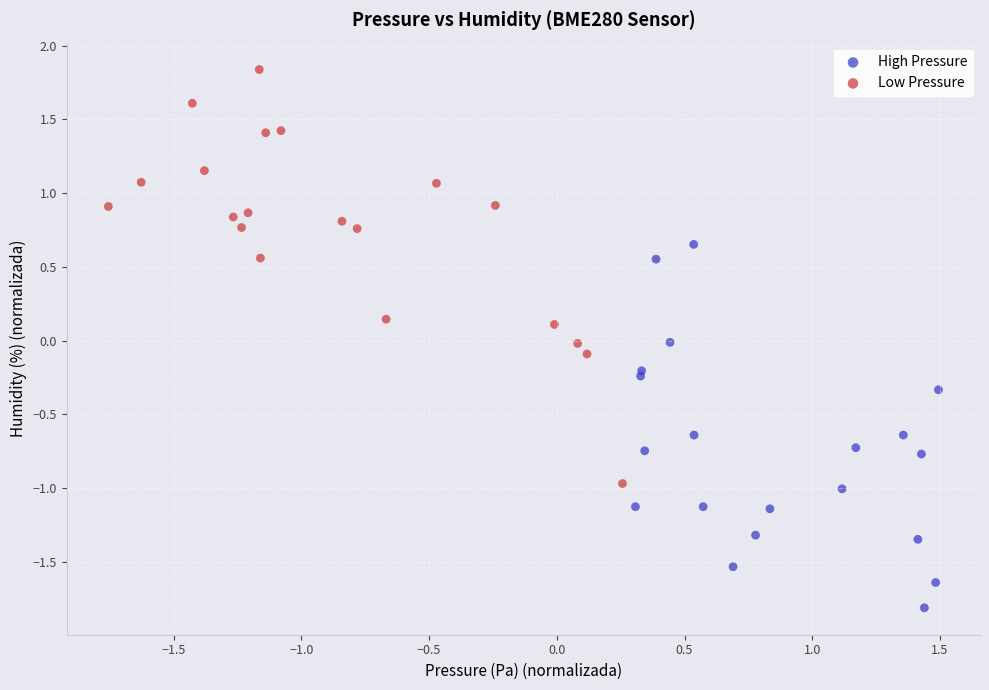

Which series reaches the minimum Y coordinate?

High Pressure